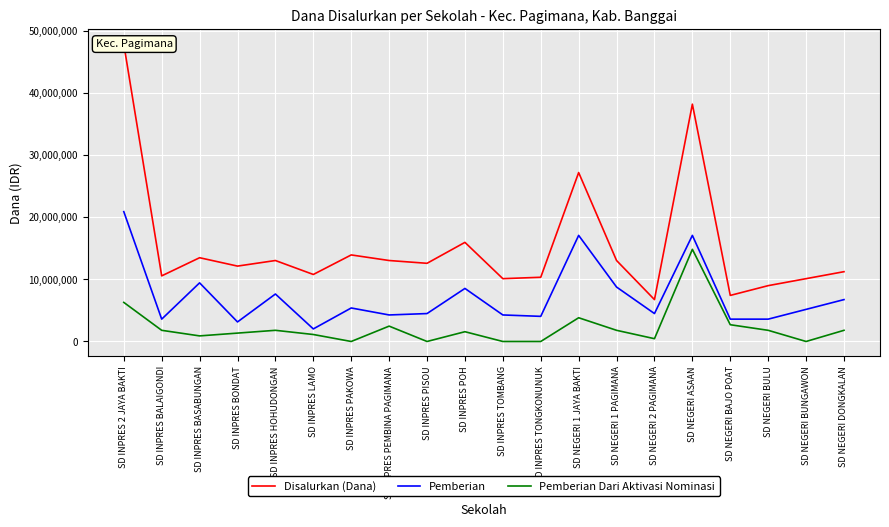

True or false: Disalurkan (Dana) and Pemberian intersect in this chart.

False